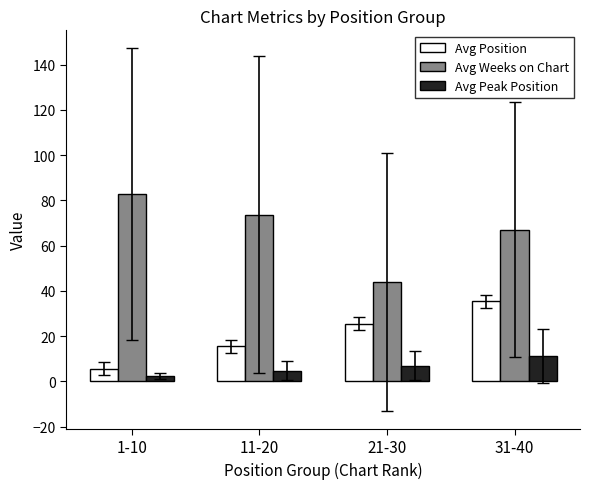

List the labels in order of Avg Peak Position value, largest first.

31-40, 21-30, 11-20, 1-10